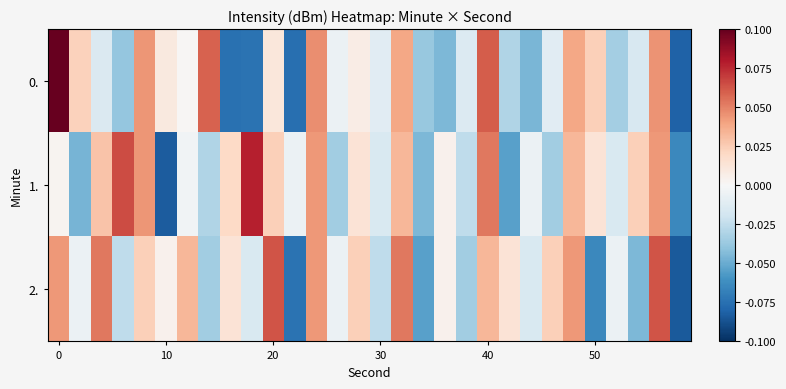

Which series has the largest range (max minus min)?

0.